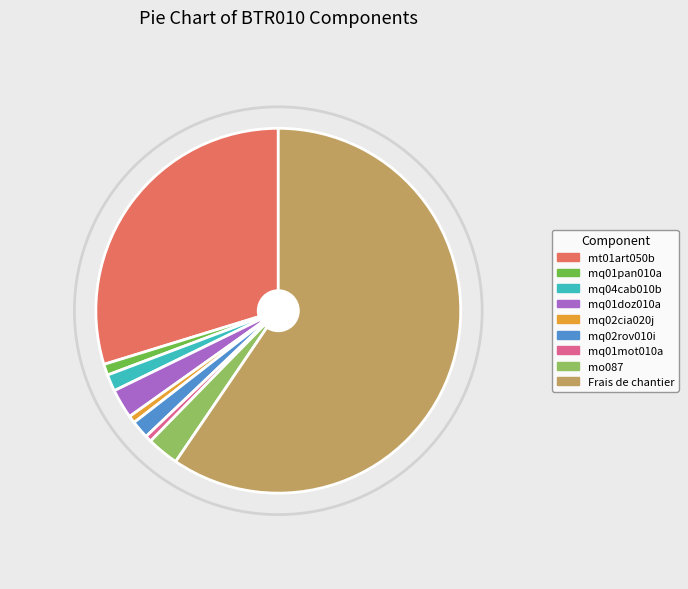

Do mq01pan010a and mo087 together represent more than half of the pie?

No